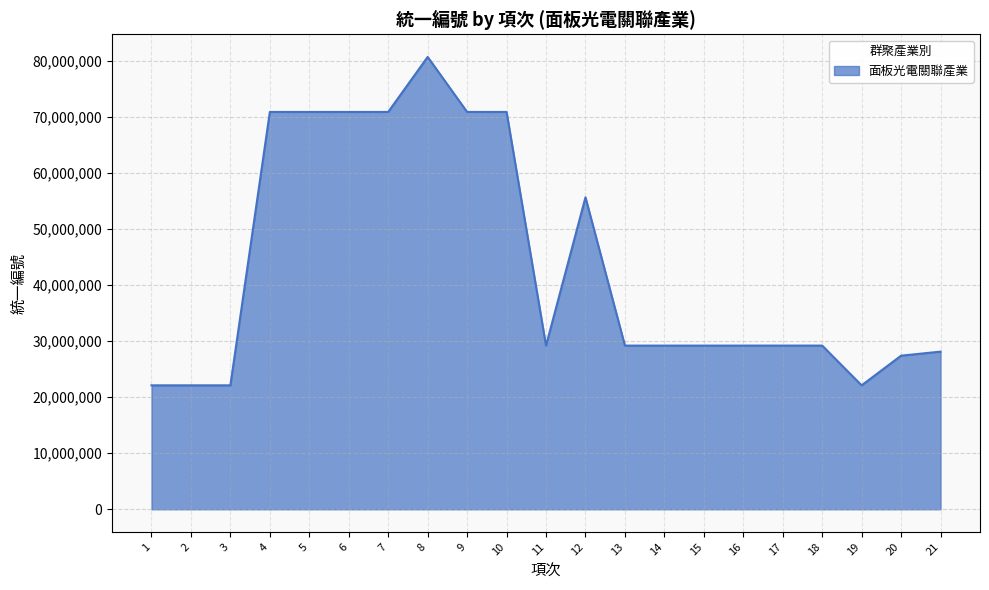

At which category does the chart reach its peak across all series?

8